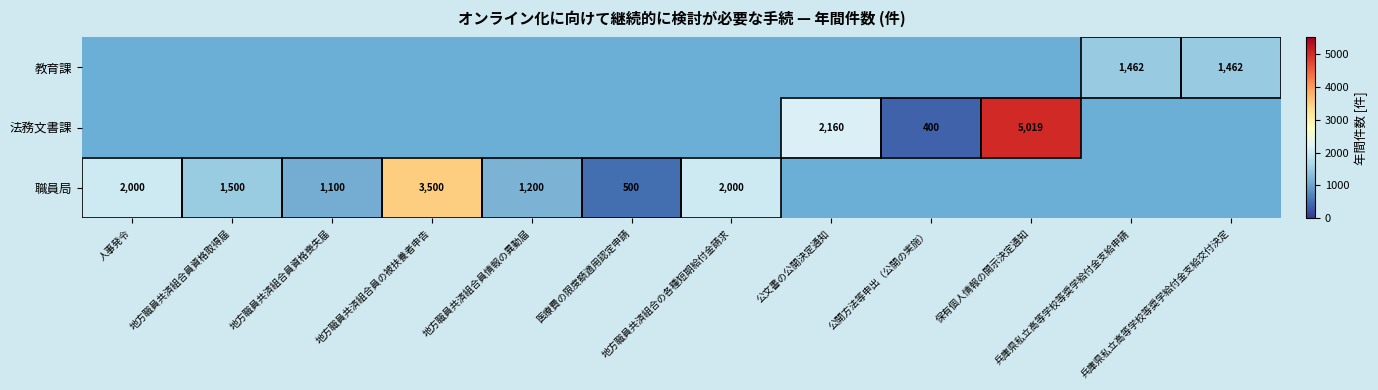

Is the value of 教育課 at 保有個人情報の開示決定通知 greater than the value of 法務文書課 at 地方職員共済組合の各種短期給付金請求?

No